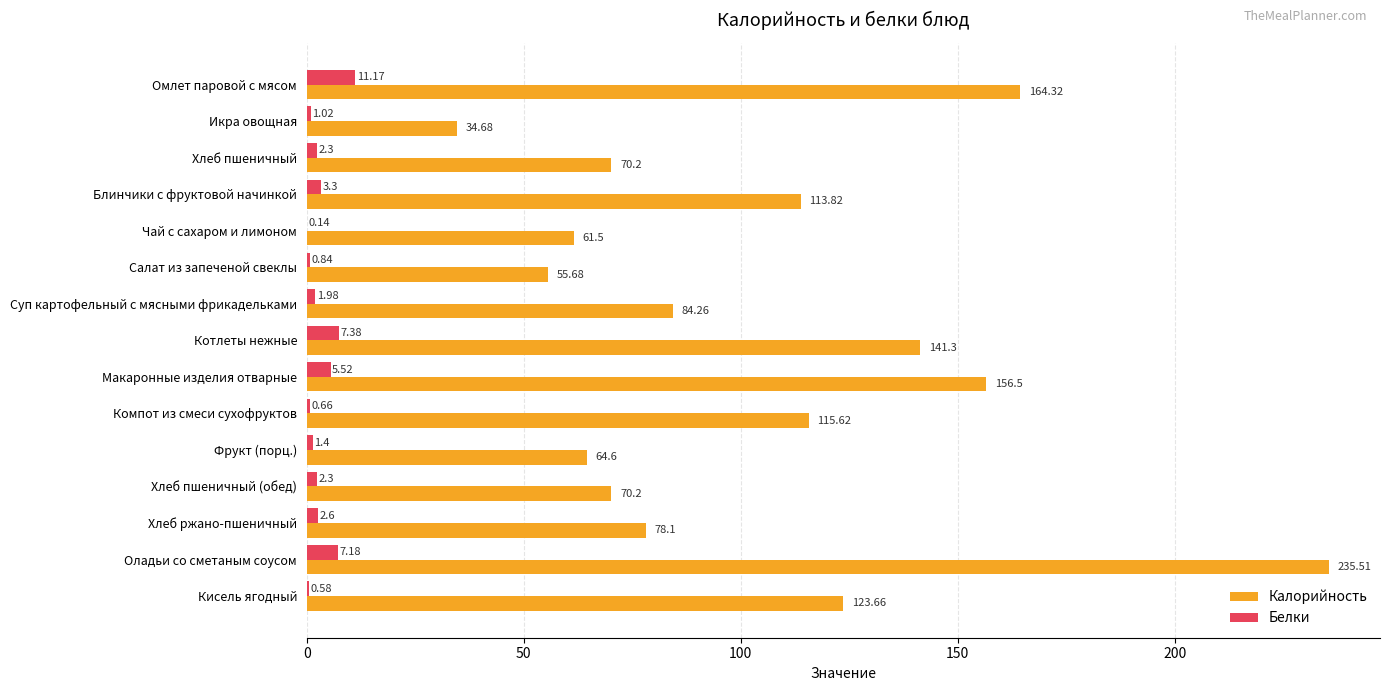

Is the value of Калорийность at Омлет паровой с мясом greater than the value of Белки at Кисель ягодный?

Yes